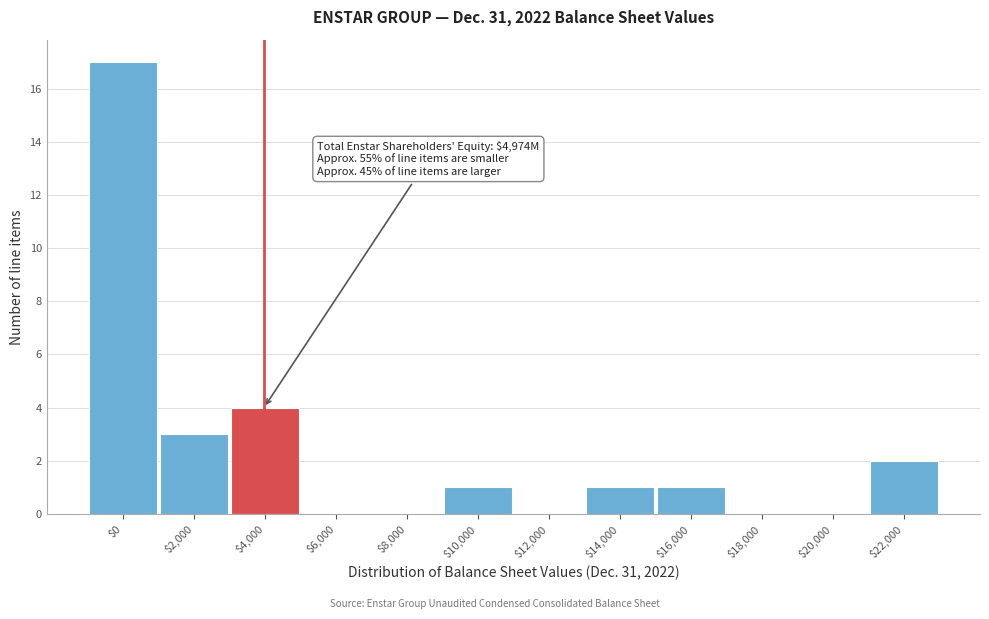

What is the sum of all values?

29